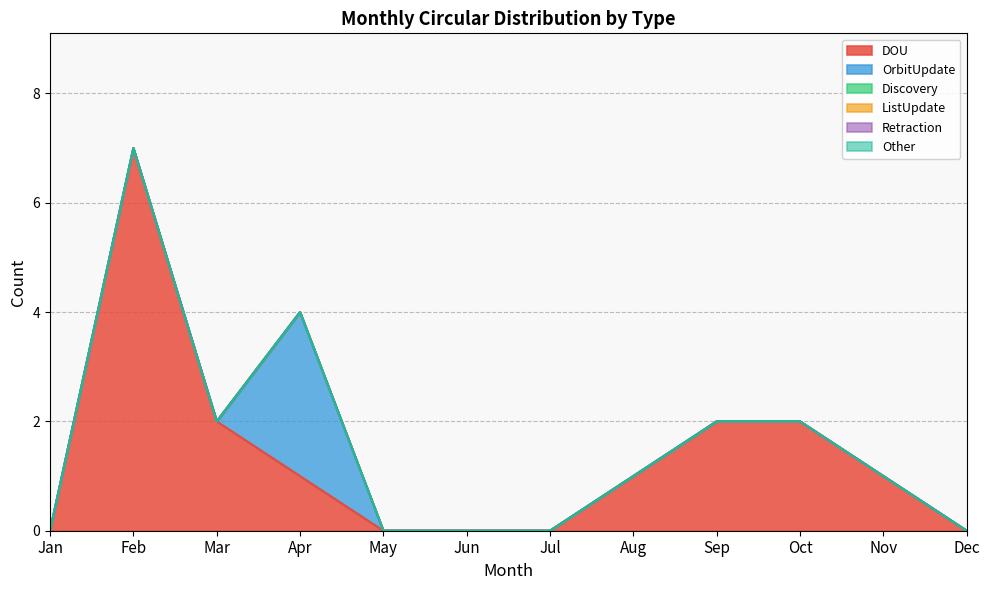

What are all the series names shown in the legend?

DOU, OrbitUpdate, Discovery, ListUpdate, Retraction, Other